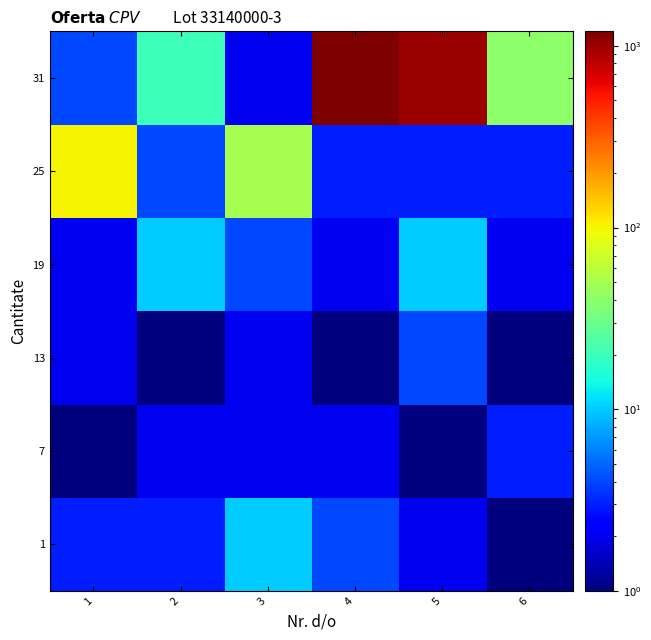

Which category has the lowest value across all series?

6